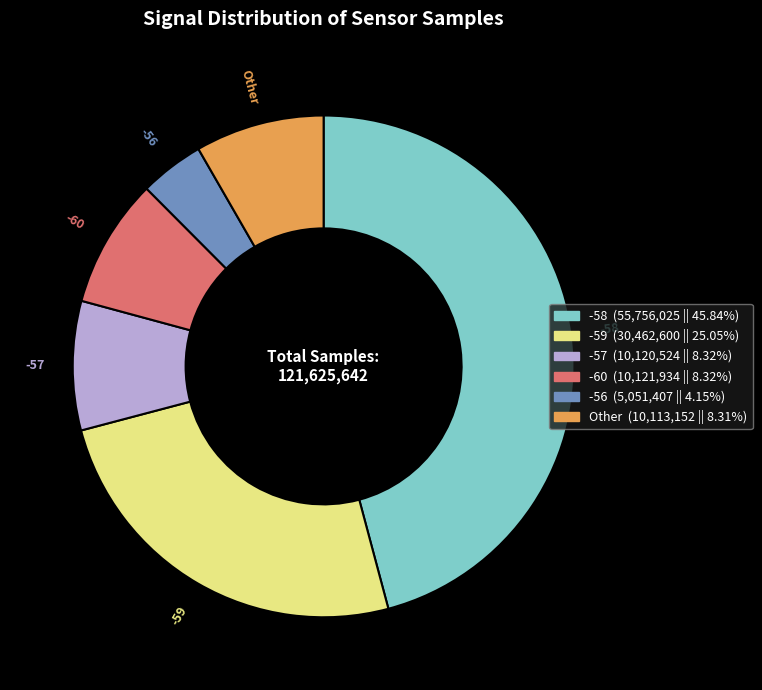

Is there a majority slice in this chart?

No